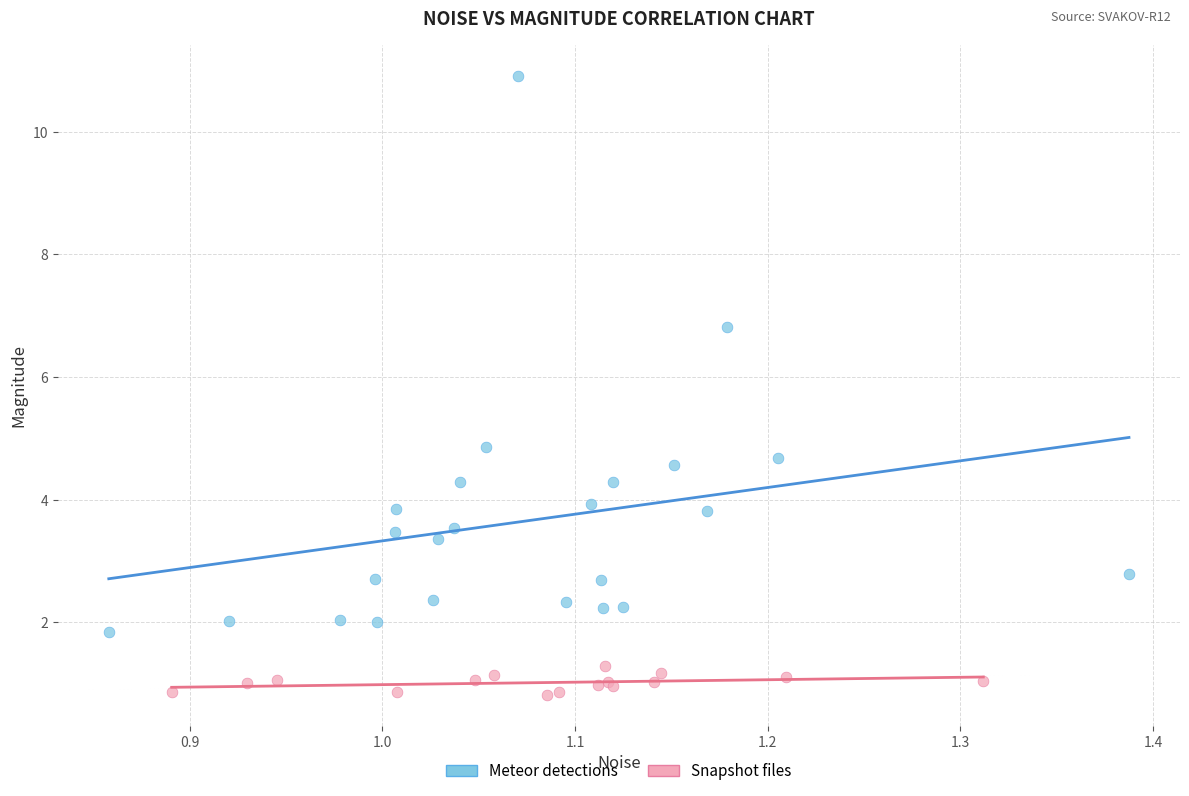

Which series reaches the maximum Y coordinate?

Meteor detections